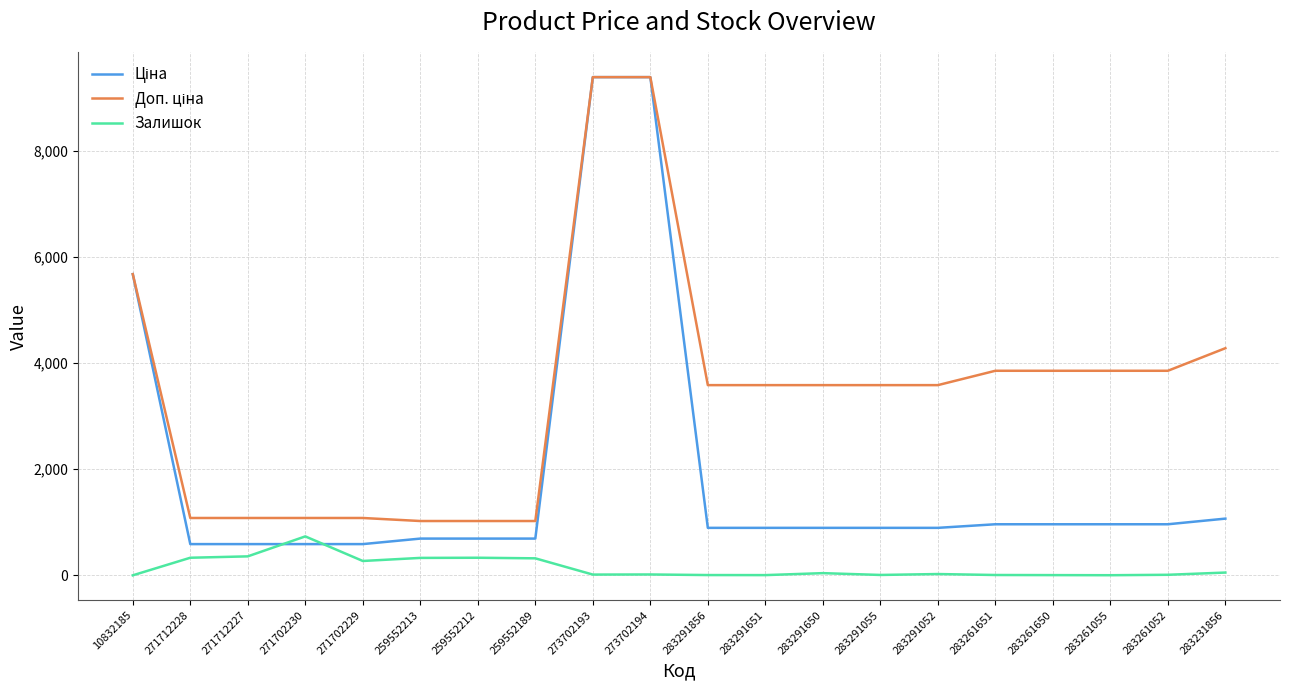

What is the difference between the second highest and minimum values in the Залишок series?

357.0